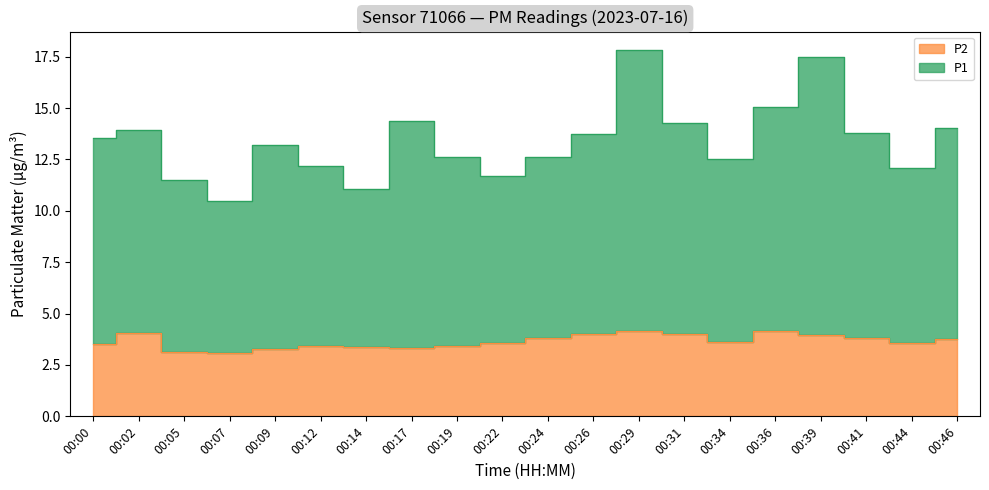

What is the difference between the maximum and second lowest values in the P2 series?

1.0